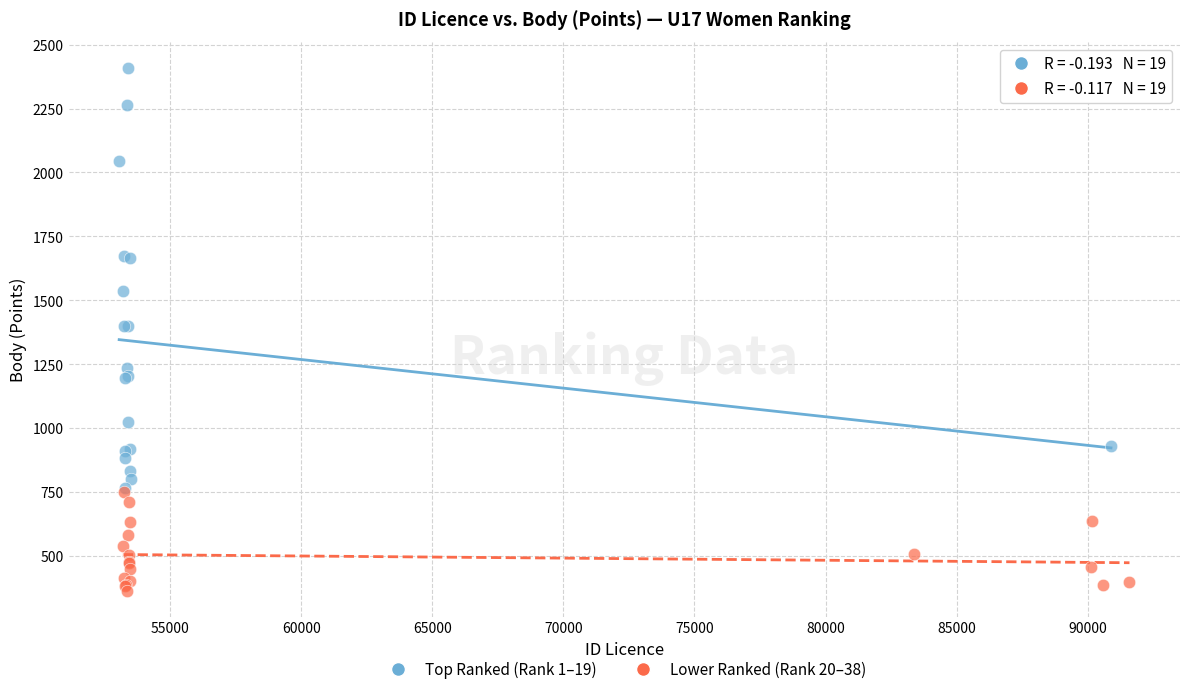

Which series has the widest spread of Y values?

Top Ranked (Rank 1–19)